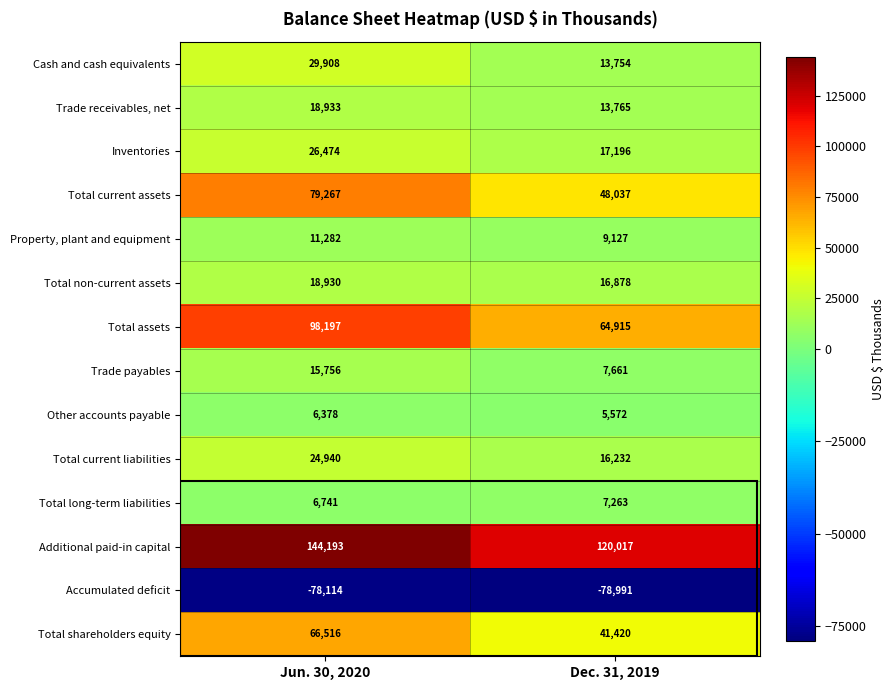

What is the total value across all series at Dec. 31, 2019?

302846